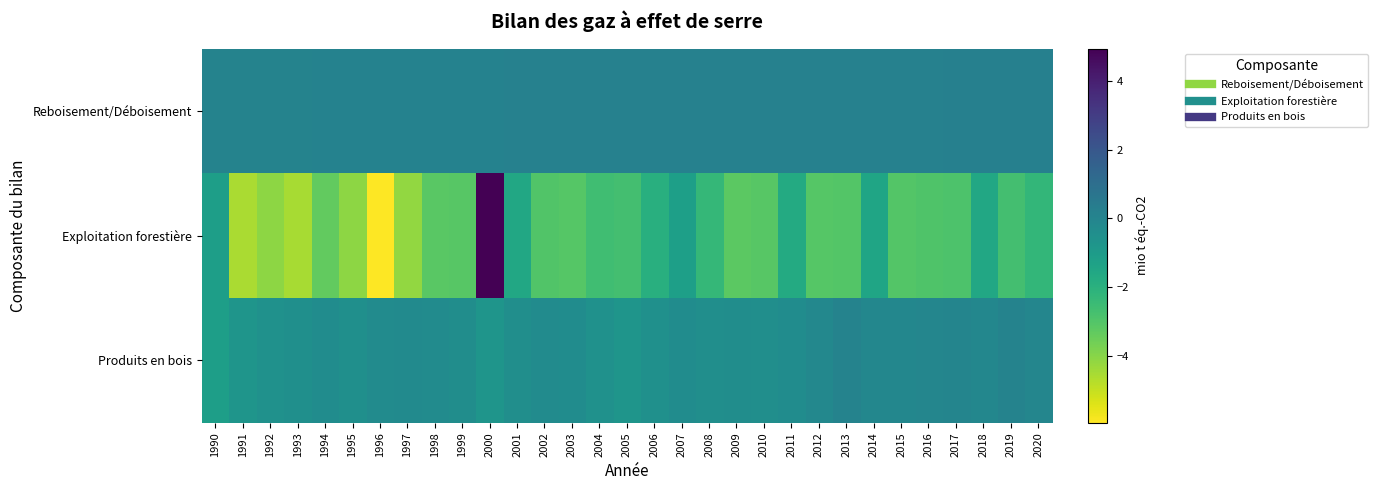

What is the difference between the highest and lowest values at 2002?

3.1